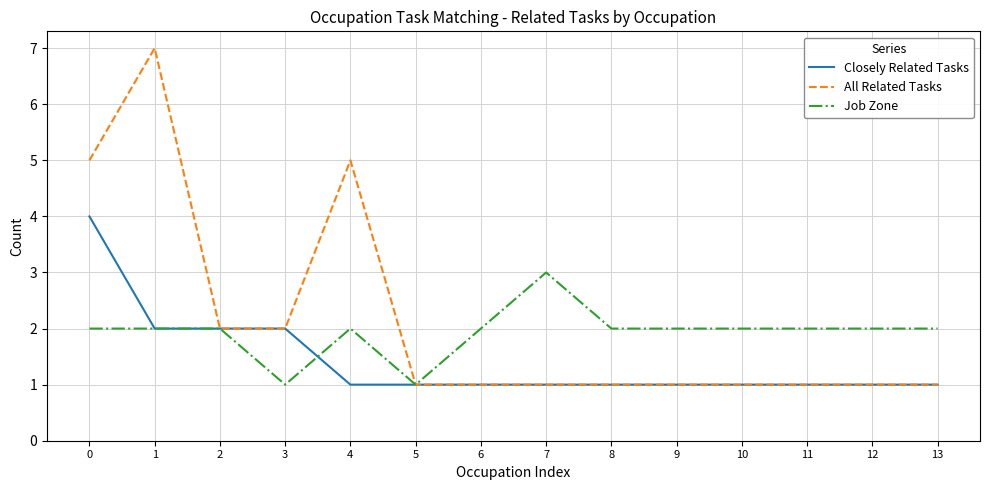

What is the total value across all series at 6?

4